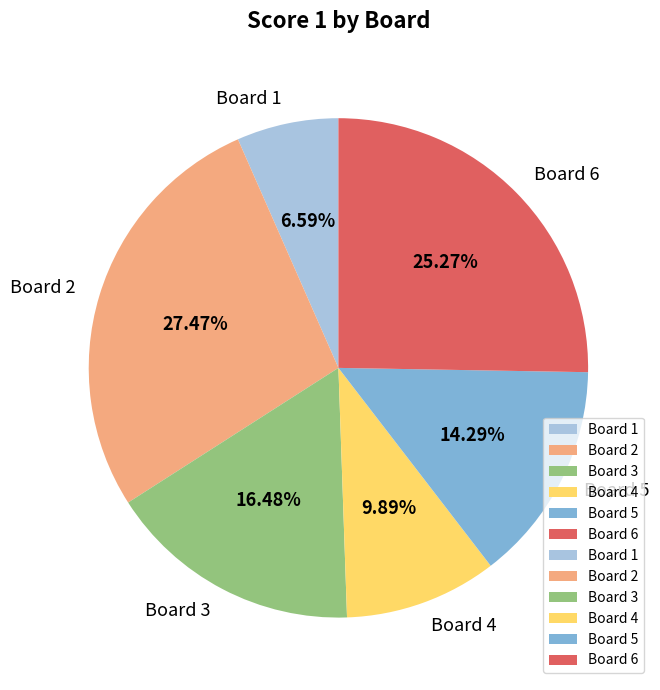

Is Board 1 the majority of the pie?

No